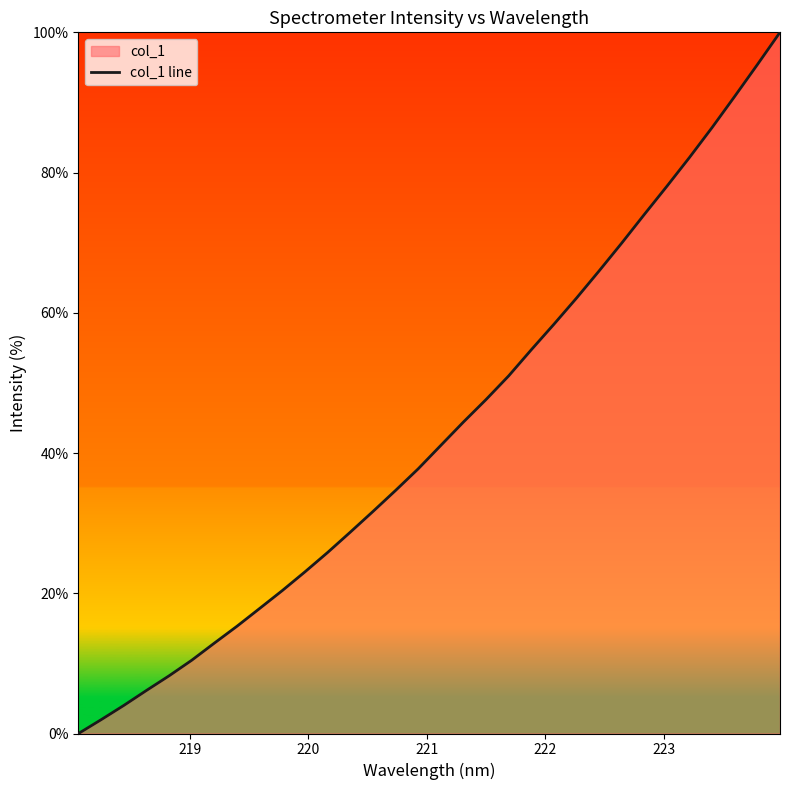

What is the difference between the maximum and minimum values?

100.0